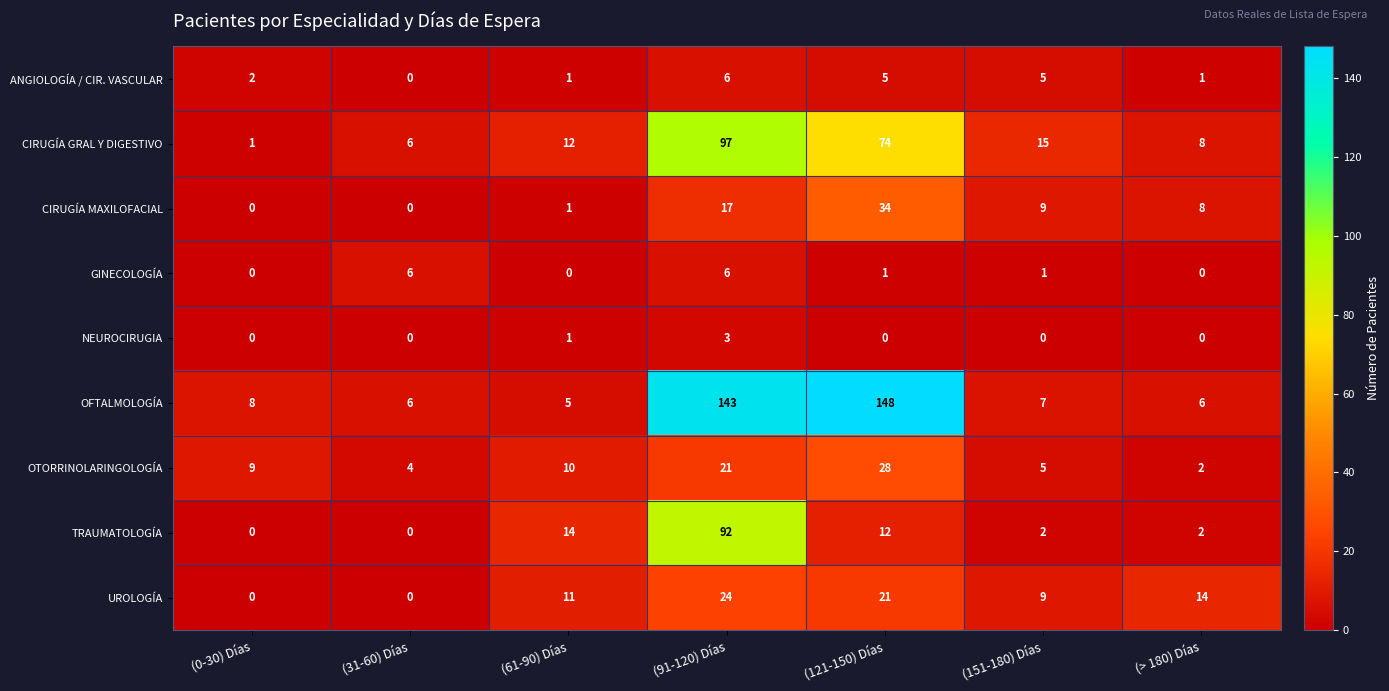

What is the sum of the CIRUGÍA GRAL Y DIGESTIVO values at (121-150) Días and (> 180) Días?

82